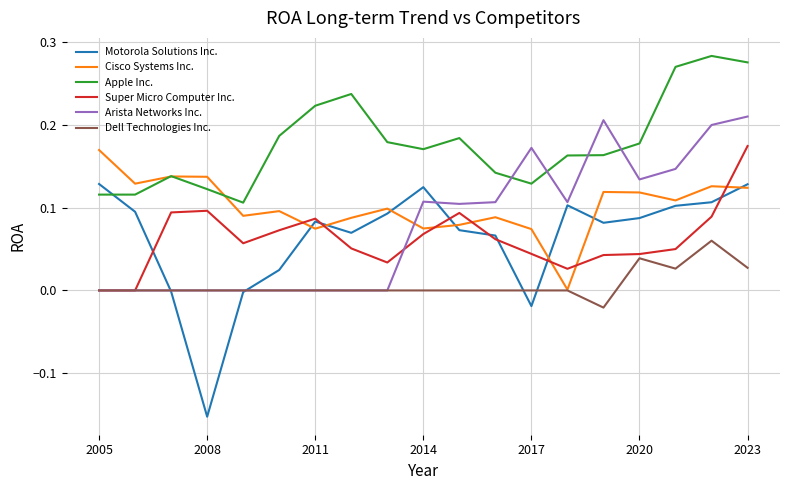

What are all the series names shown in the legend?

Motorola Solutions Inc., Cisco Systems Inc., Apple Inc., Super Micro Computer Inc., Arista Networks Inc., Dell Technologies Inc.